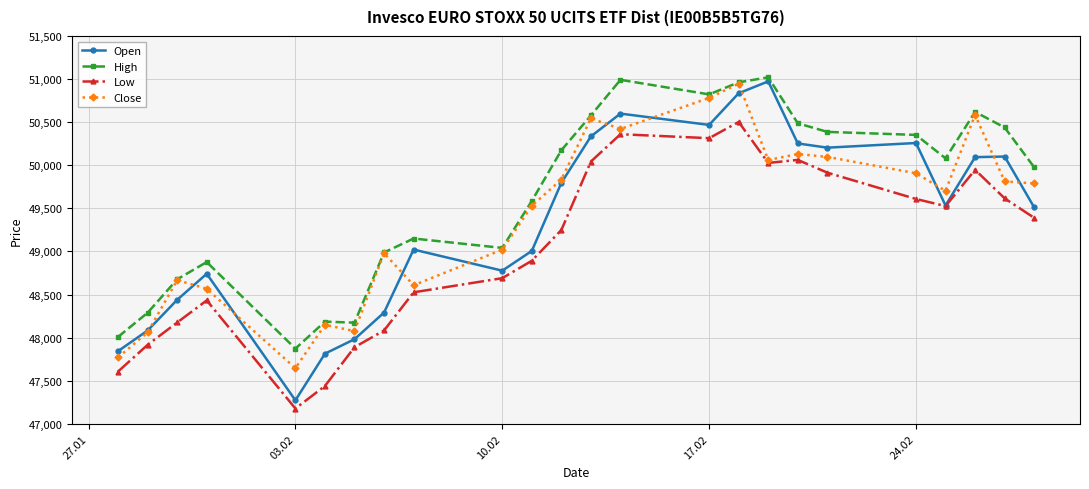

Which series has the largest total across all categories?

High